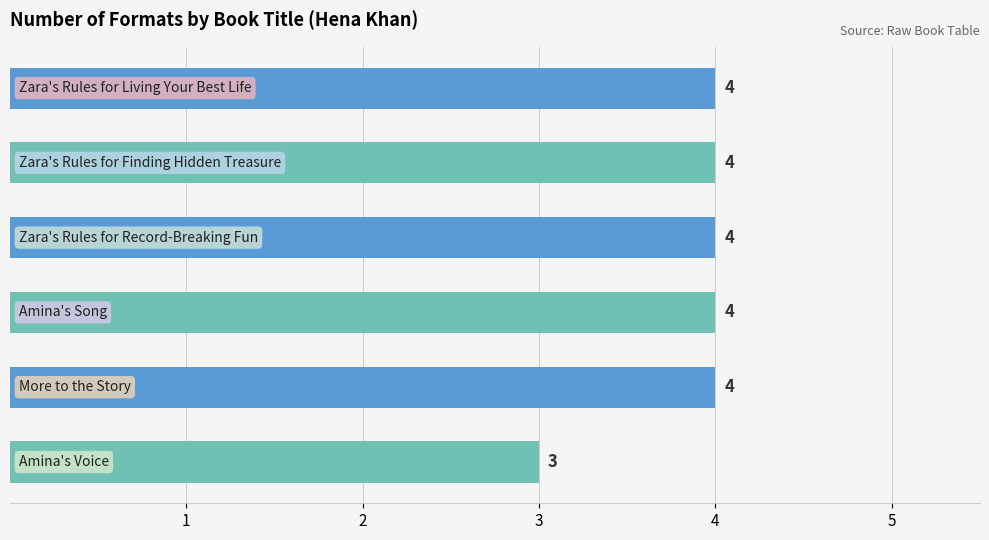

Reading top to bottom, transcribe all the data shown in this chart.

4	4	4	4	4	3